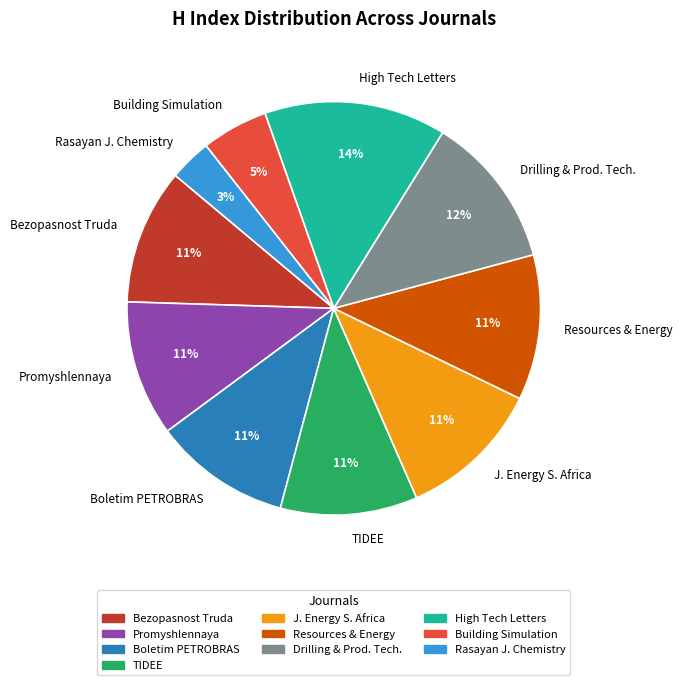

Is it true that Rasayan J. Chemistry is 14% of the pie?

False